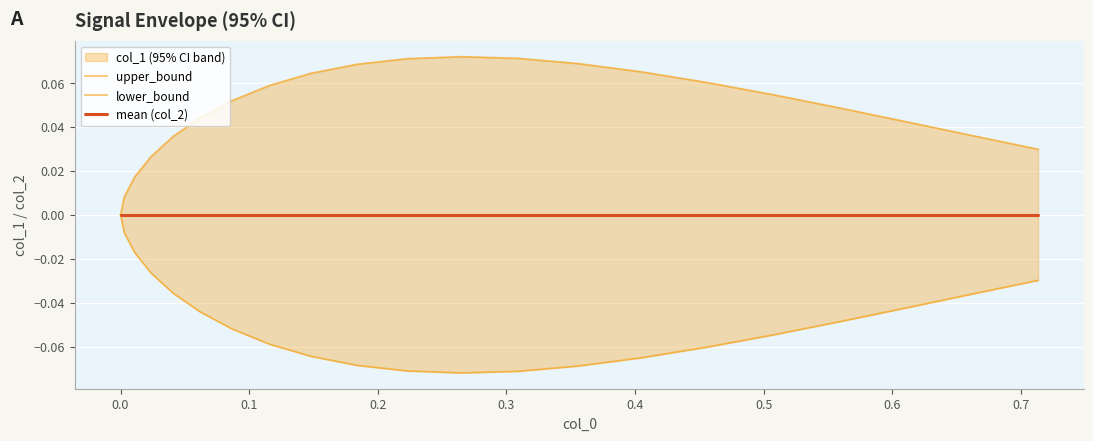

Which series has the largest total across all categories?

upper_bound